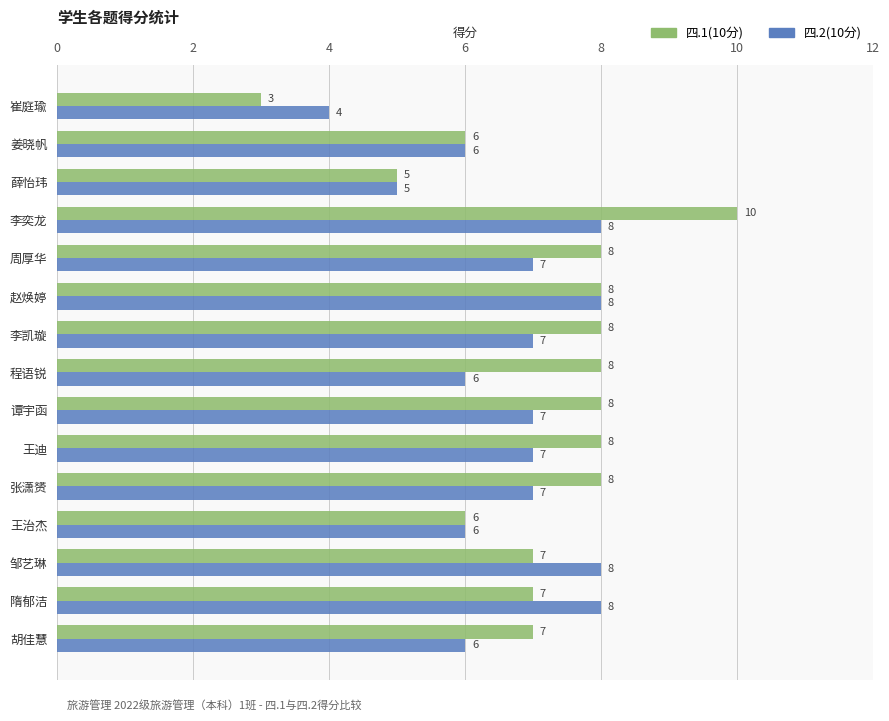

Count the 四.2(10分) values in the range 6 to 8.

13